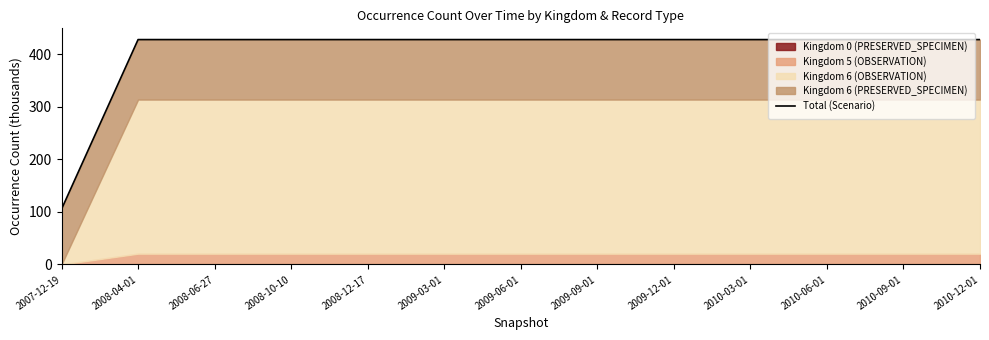

True or false: there are more than 2 points higher than both neighbors.

False